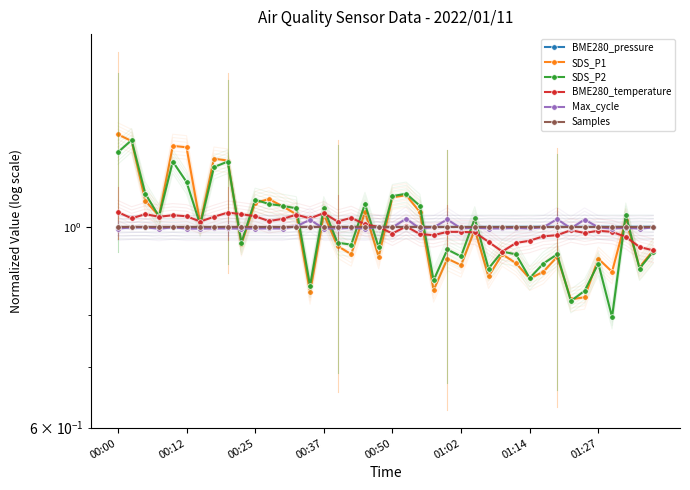

At which category does the chart reach its peak across all series?

00:00